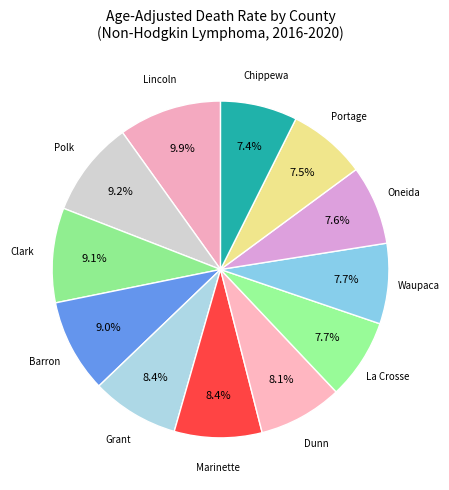

Rank the categories by value from highest to lowest.

Lincoln County, Polk County, Clark County, Barron County, Grant County, Marinette County, Dunn County, La Crosse County, Waupaca County, Oneida County, Portage County, Chippewa County